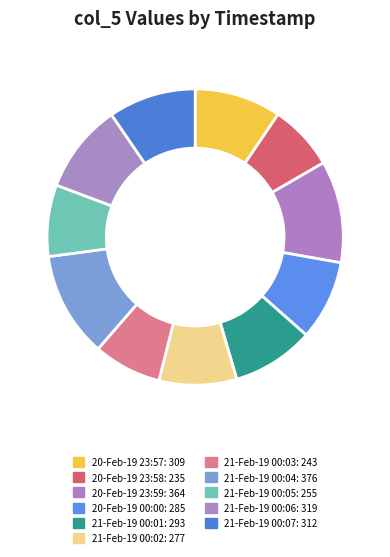

How many segments does this pie chart have?

11